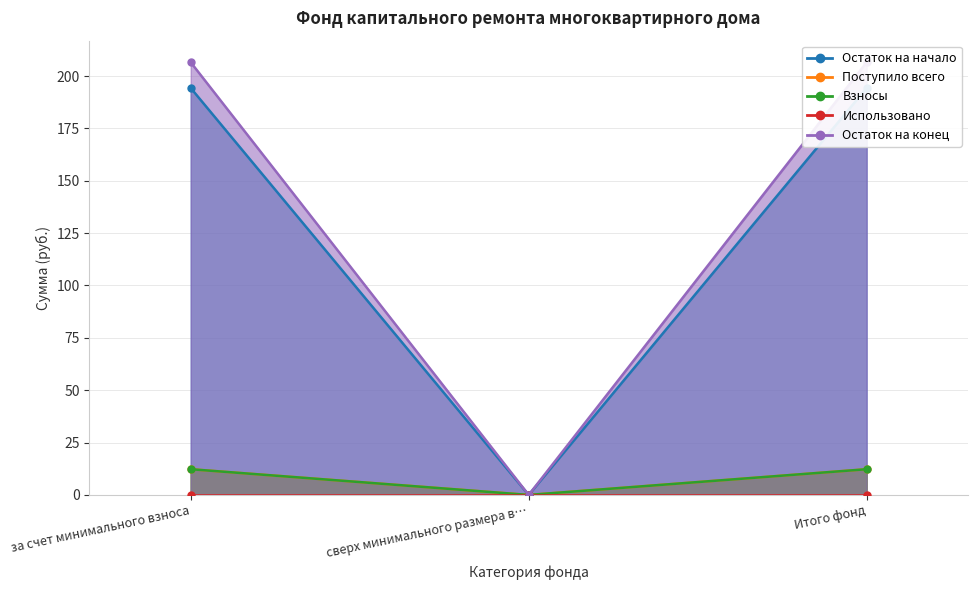

The value of Остаток на конец at за счет минимального взноса is 206.6. True or false?

True